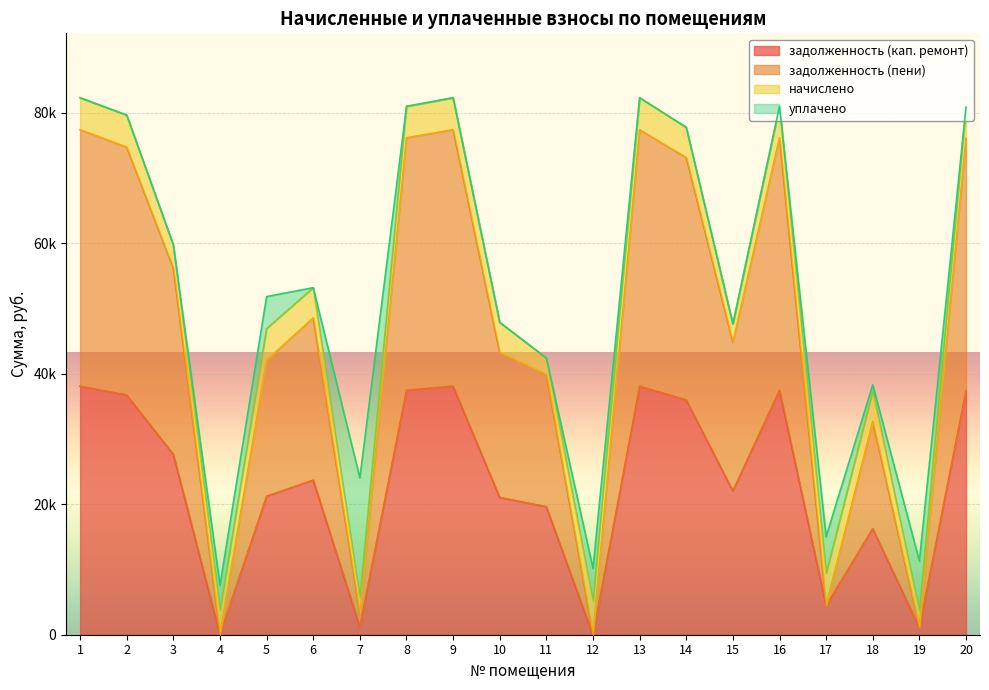

At which category does задолженность (кап. ремонт) reach its first local peak?

6